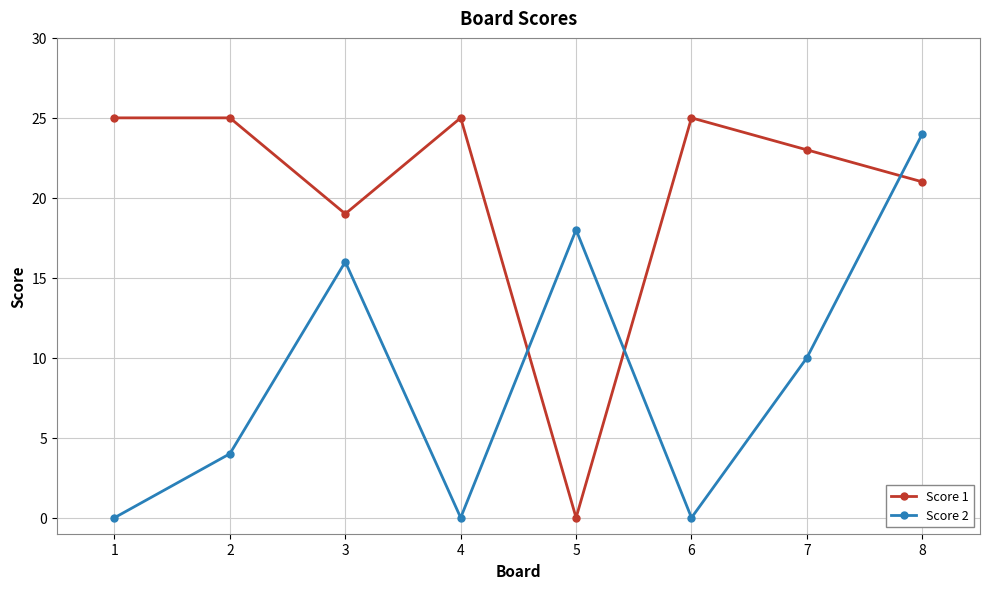

Rank the series by their average value, from lowest to highest.

Score 2, Score 1